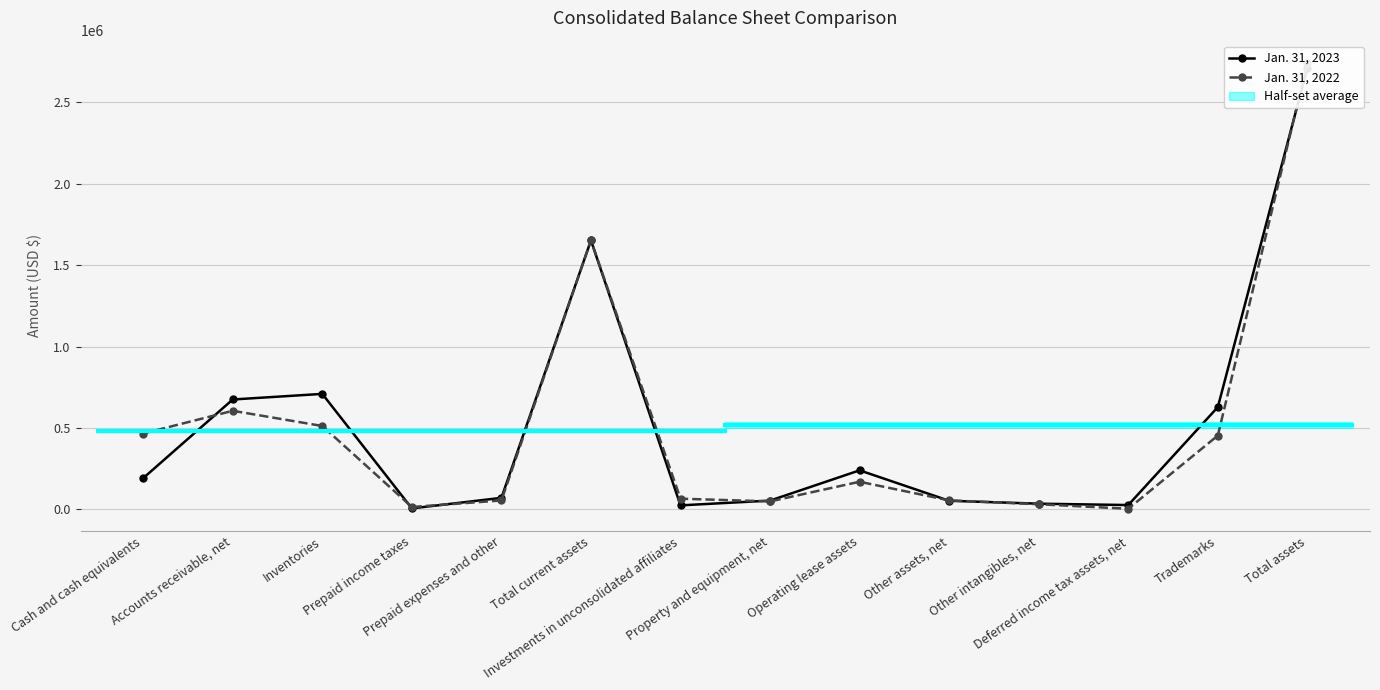

The Jan. 31, 2023 series shows 674963 at Accounts receivable, net. True or false?

True